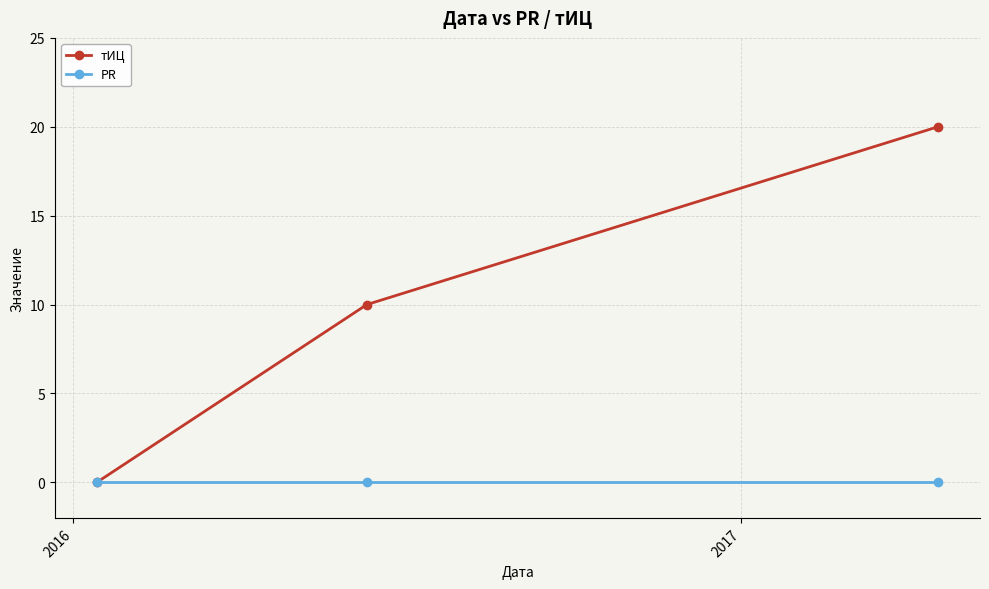

What is the greatest value displayed?

20